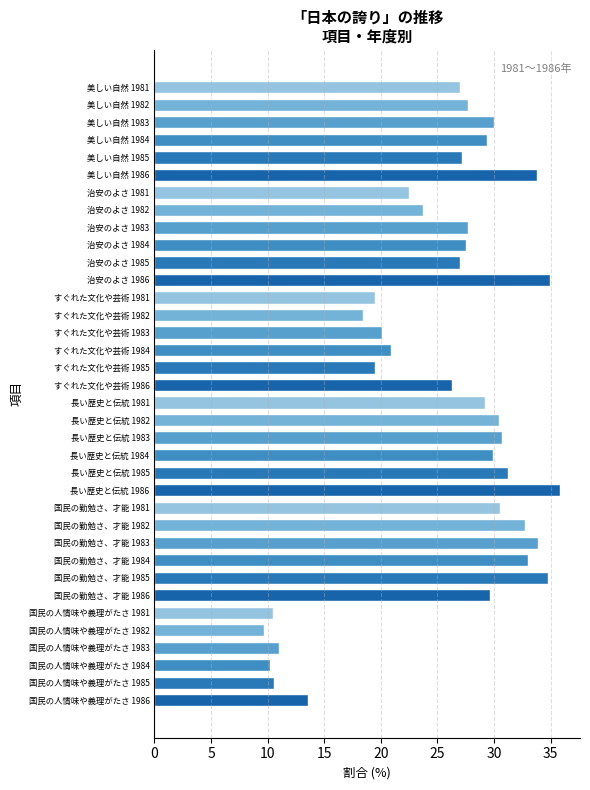

Which label corresponds to the largest value in the chart?

長い歴史と伝統 1986